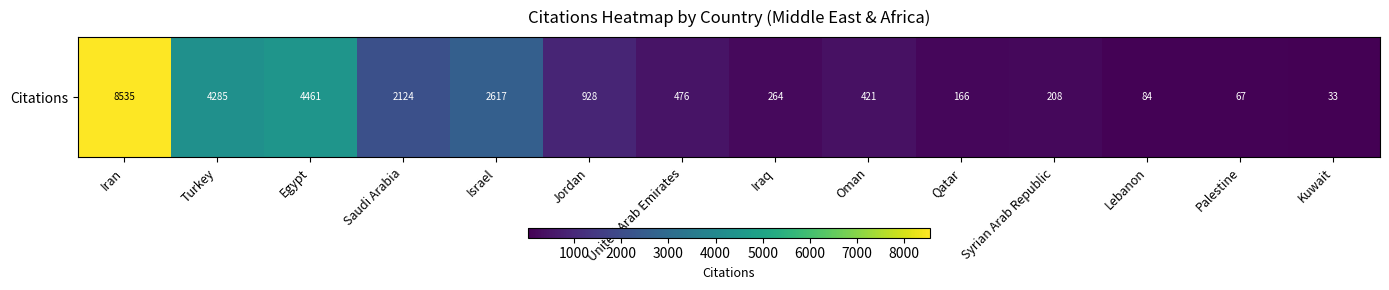

Reading left to right, transcribe all the data shown in this chart.

8535	4285	4461	2124	2617	928	476	264	421	166	208	84	67	33